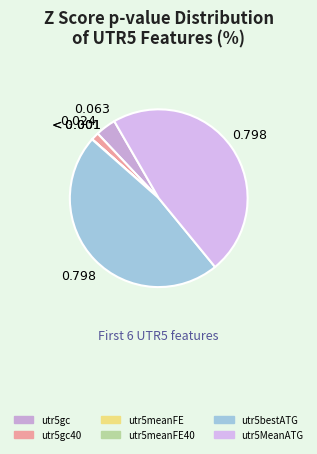

Which category has the biggest portion of the pie?

utr5bestATG